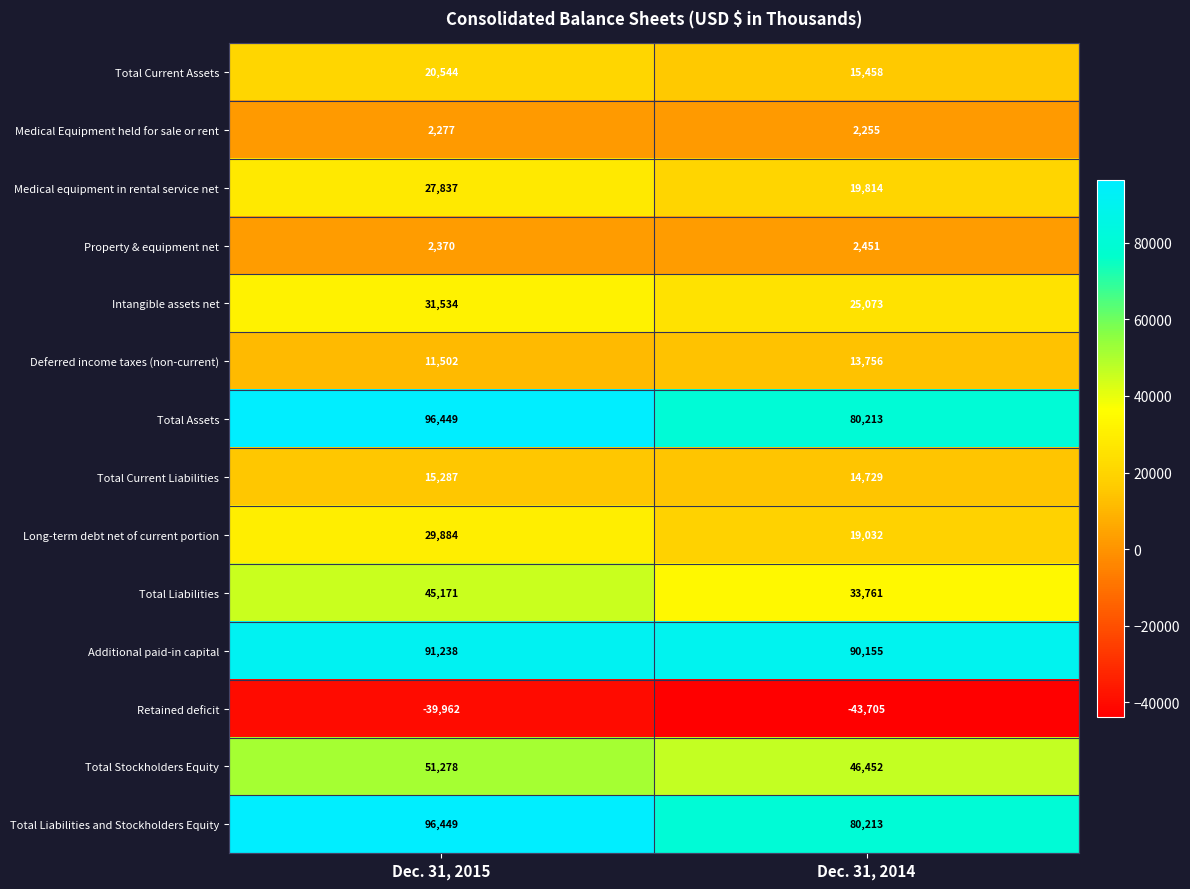

What is the greatest value displayed?

96449